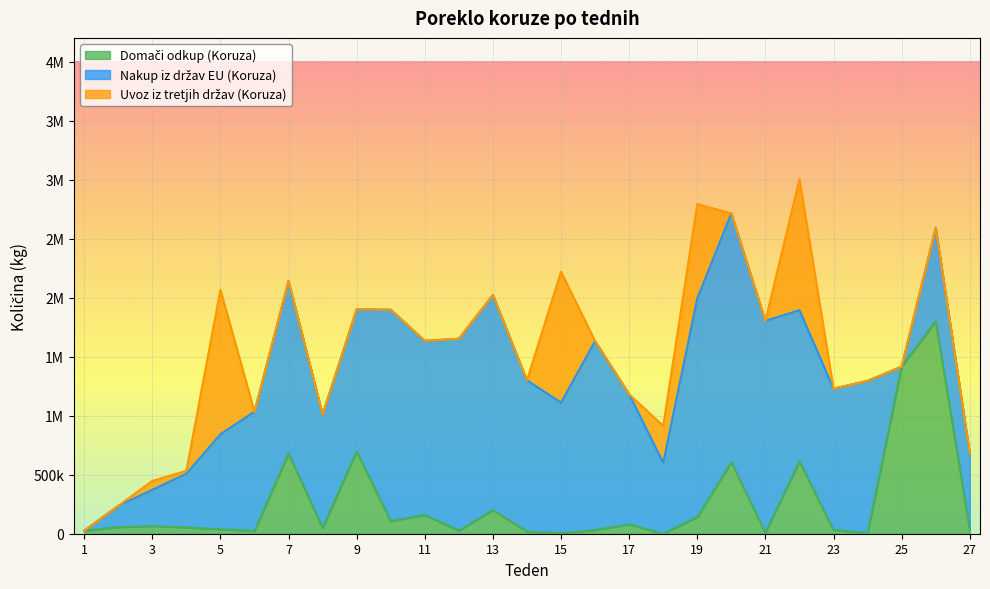

Rank the series at 12 from lowest to highest value.

Uvoz iz tretjih držav (Koruza), Domači odkup (Koruza), Nakup iz držav EU (Koruza)